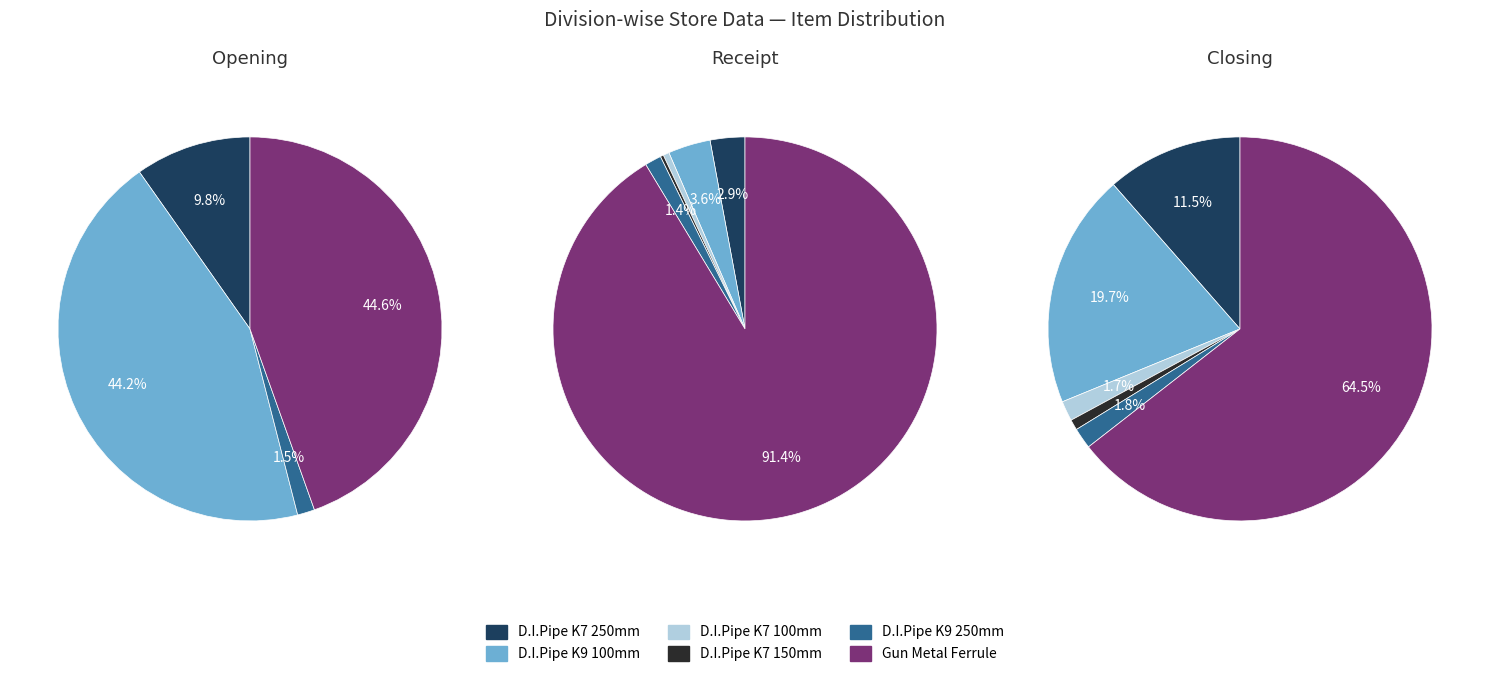

The receipt slice represents 39% of the pie. True or false?

False